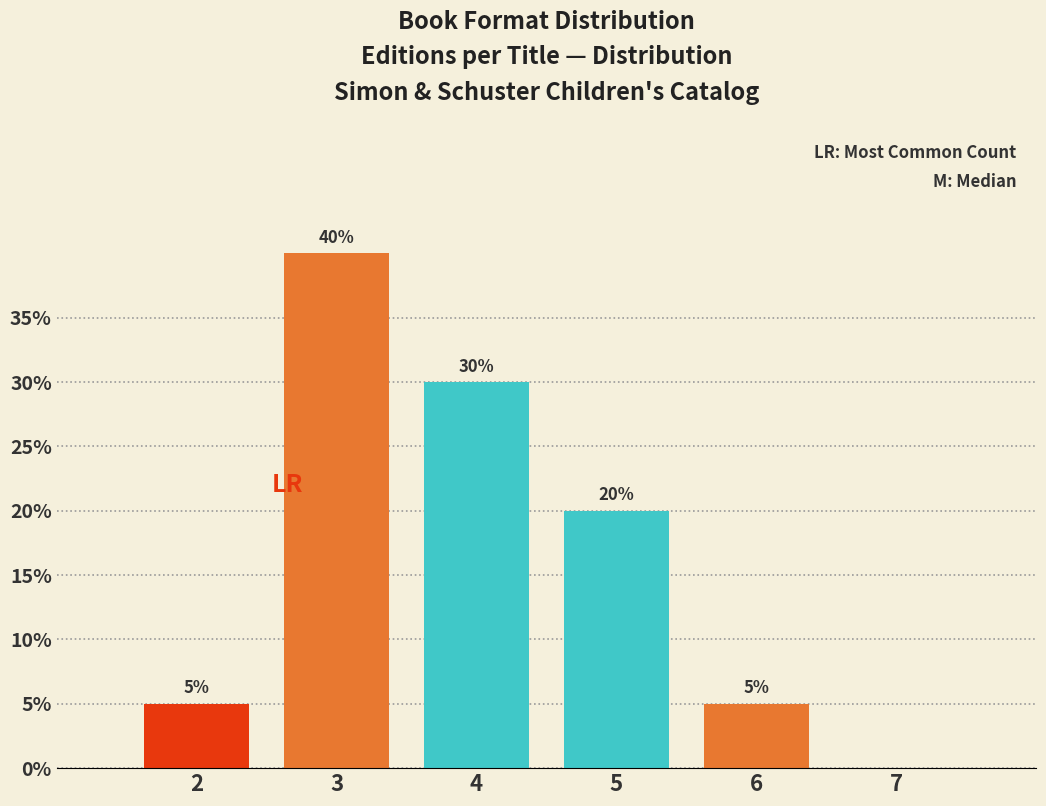

Over which range of the x-axis is the bar tallest?

2.5 to 3.5